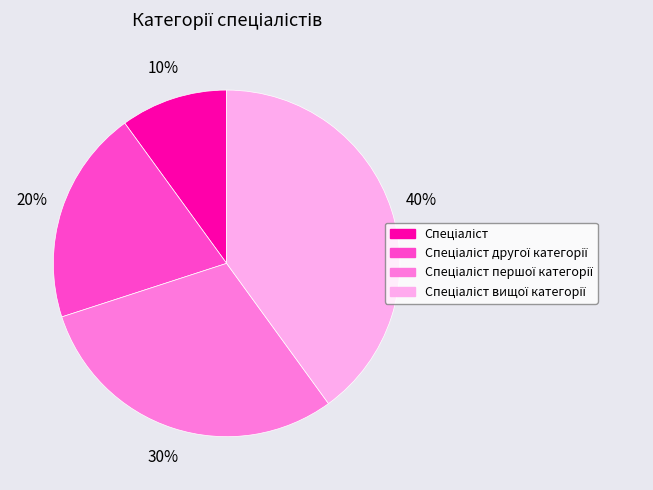

To the nearest percent, what is the difference between the largest and smallest slice percentages?

30%